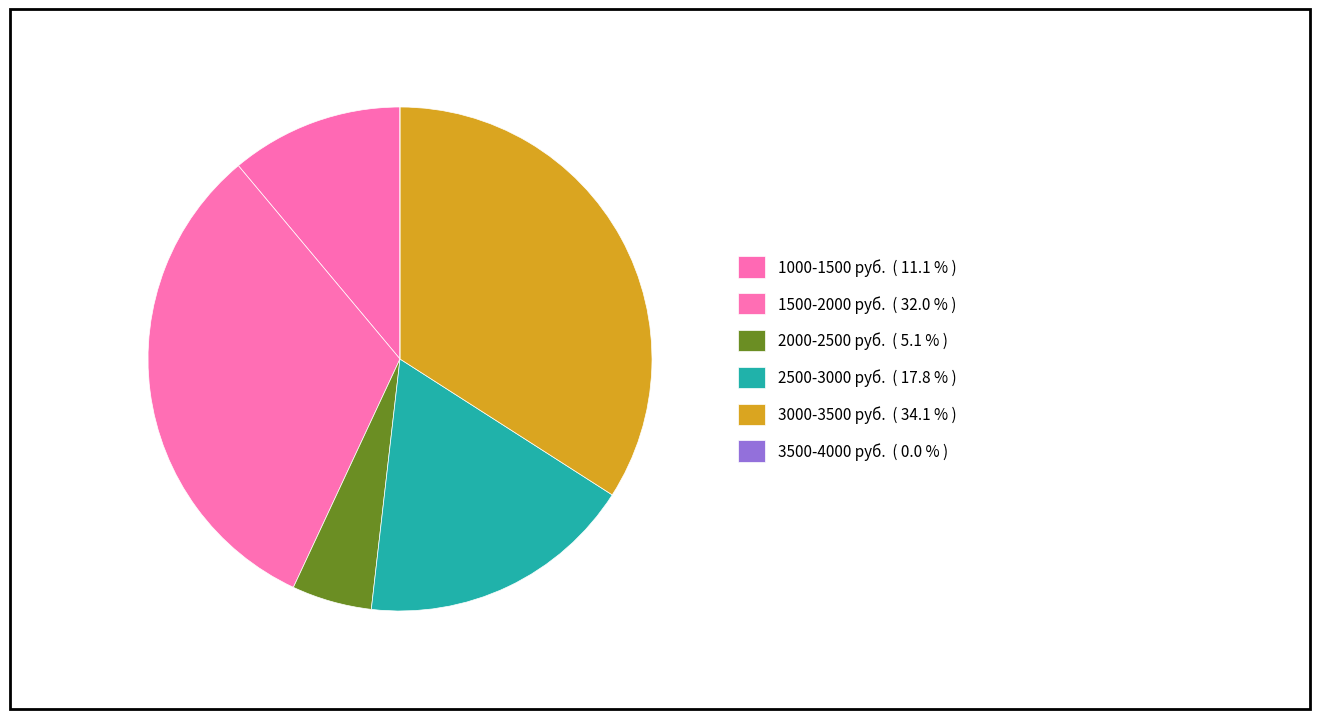

Is there a majority slice in this chart?

No